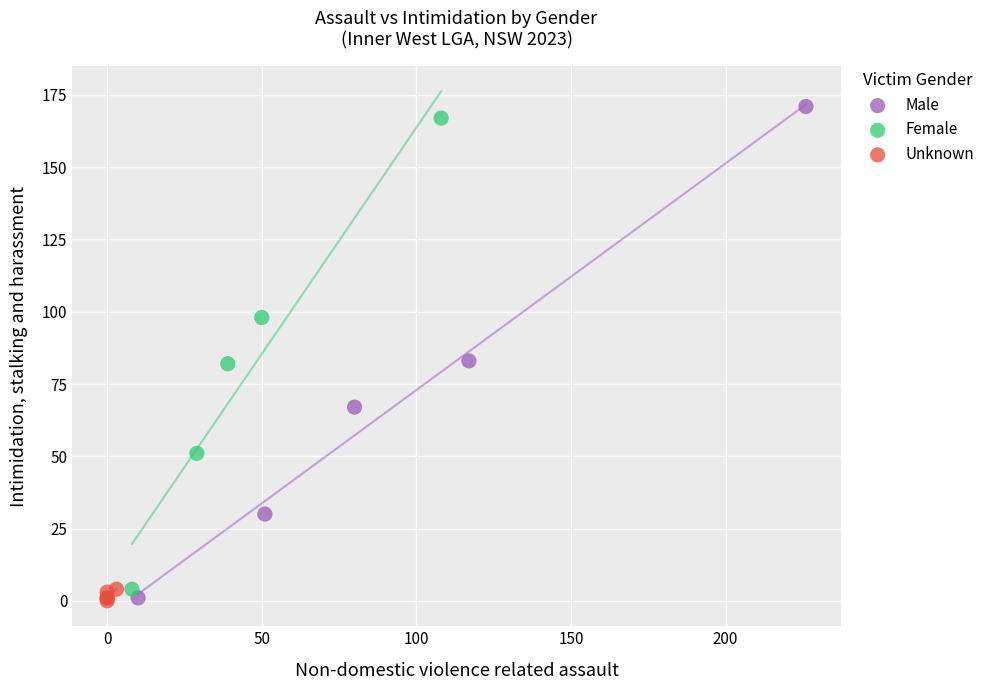

Which series has the largest Y range (max minus min)?

Male